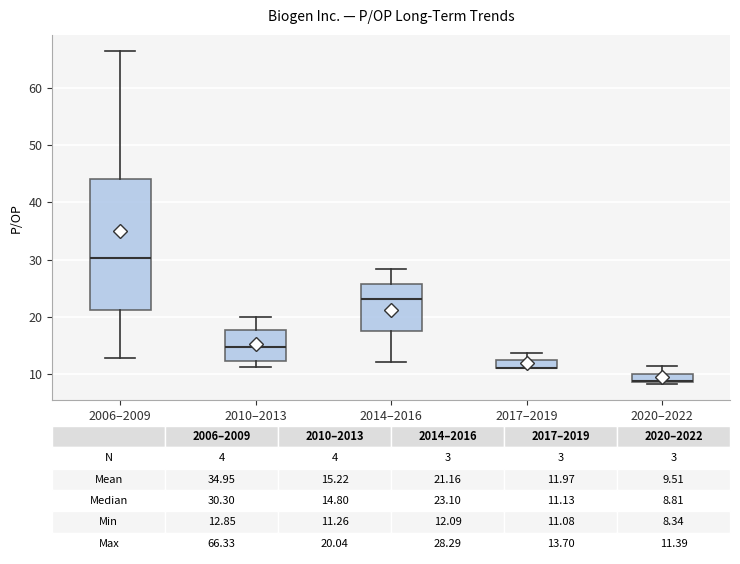

Which box is the tallest, from its lower edge to its upper edge?

2006–2009